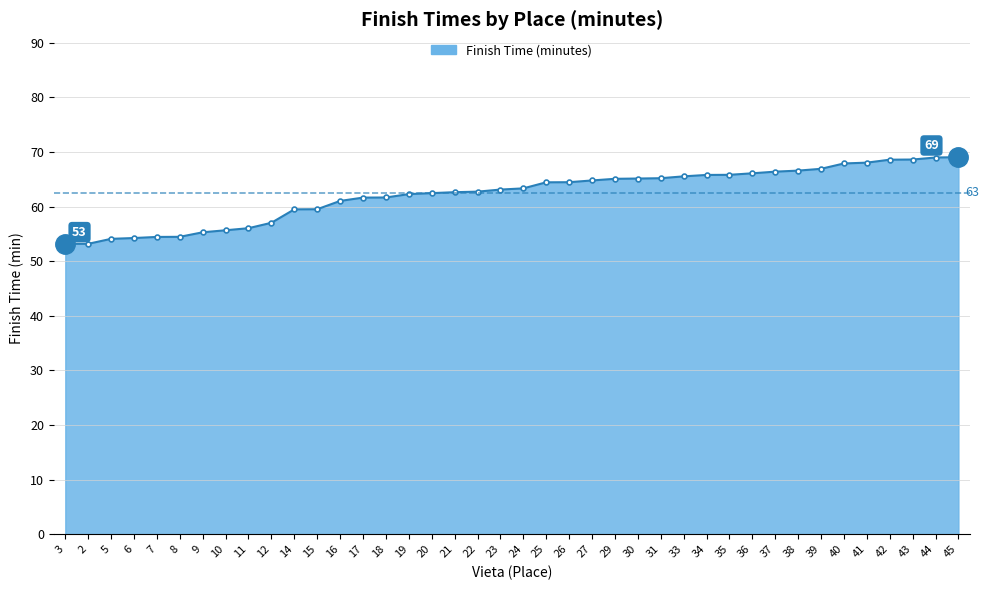

What is the difference between the values at 31 and 36?

0.9